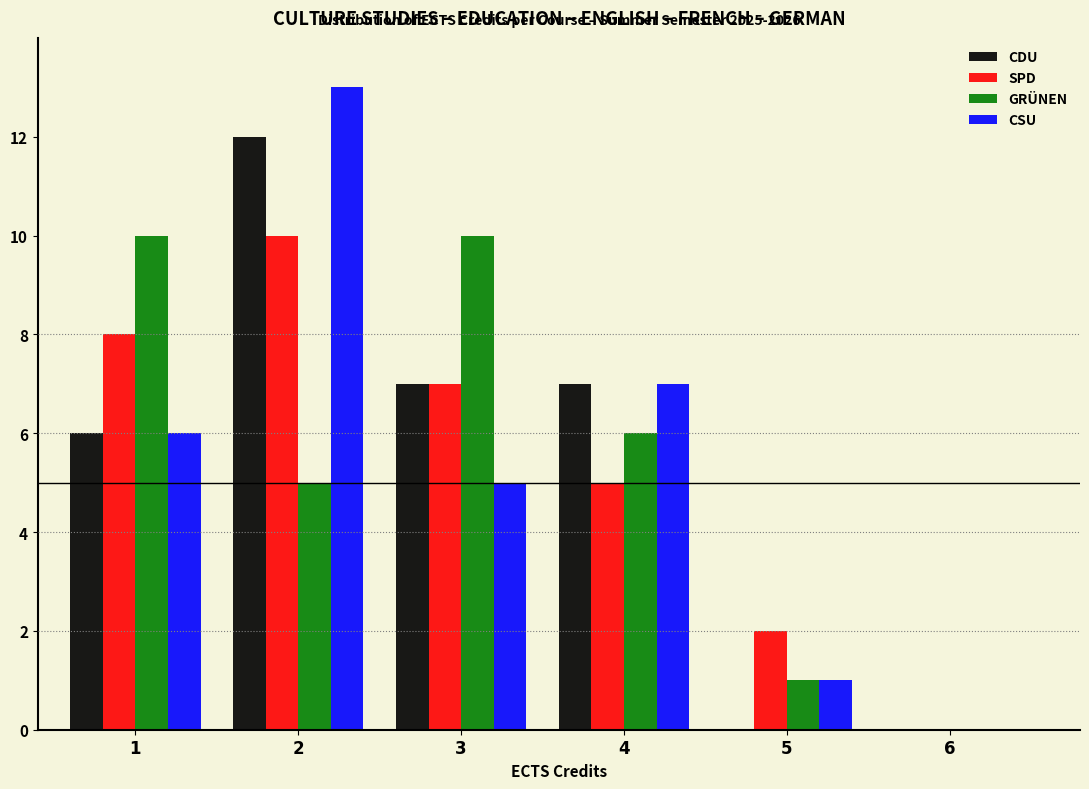

Reading left to right, list all the values displayed in this chart.

CDU: 1=6	2=12	3=7	4=7	5=0	6=0
SPD: 1=8	2=10	3=7	4=5	5=2	6=0
GRÜNEN: 1=10	2=5	3=10	4=6	5=1	6=0
CSU: 1=6	2=13	3=5	4=7	5=1	6=0